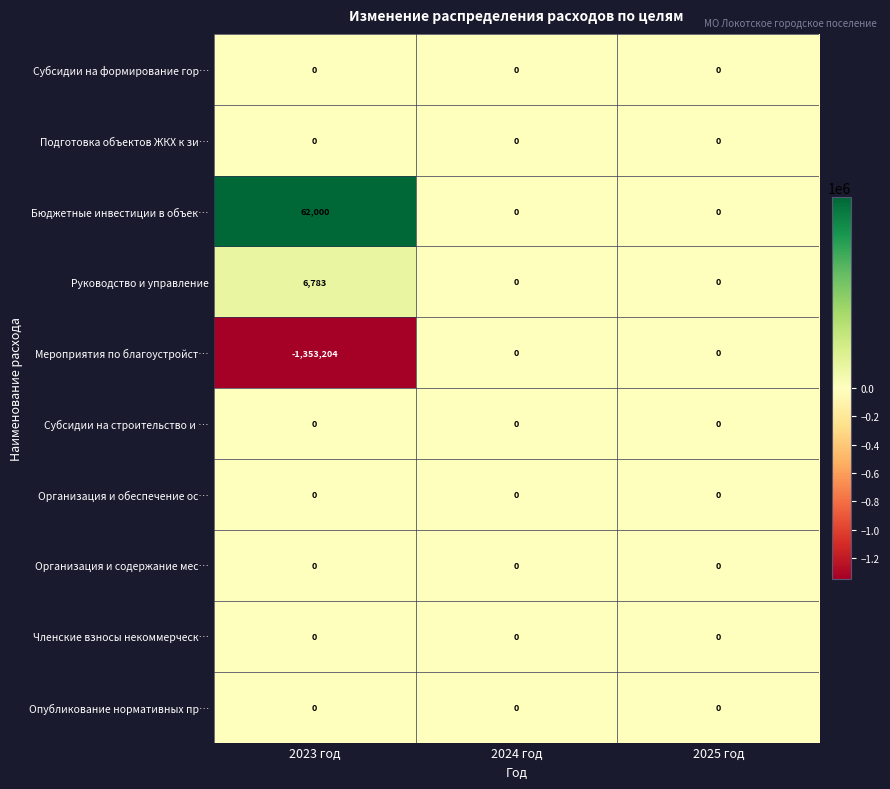

True or false: Опубликование нормативных пр… has a value of 0 at 2025 год.

True